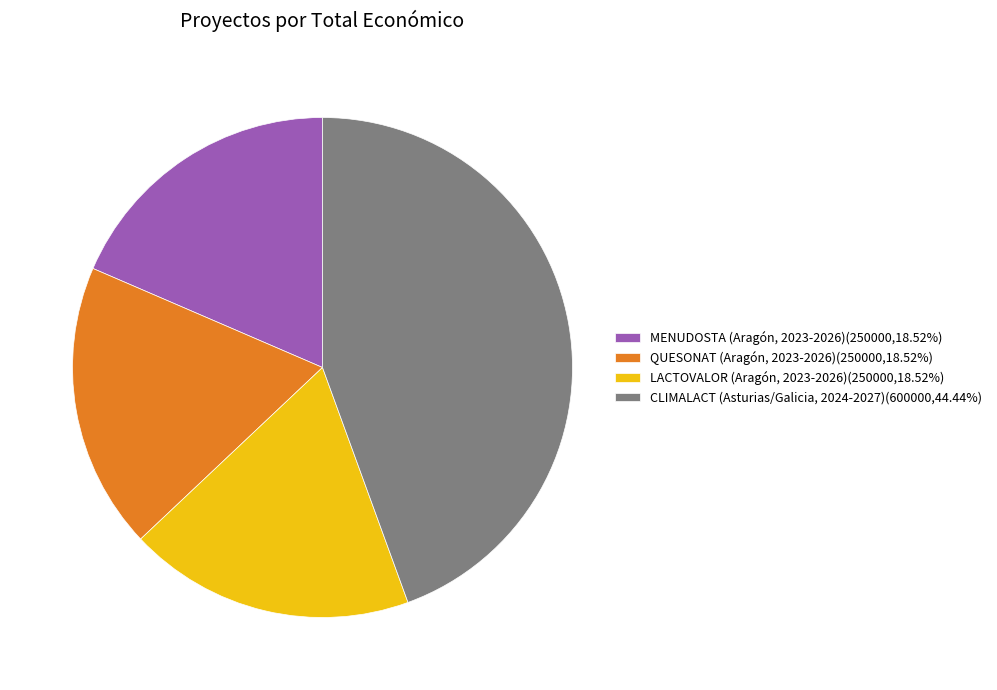

What is the ratio of the value at QUESONAT (Aragón, 2023-2026)(250000,18.52%) to the value at MENUDOSTA (Aragón, 2023-2026)(250000,18.52%)?

1.0